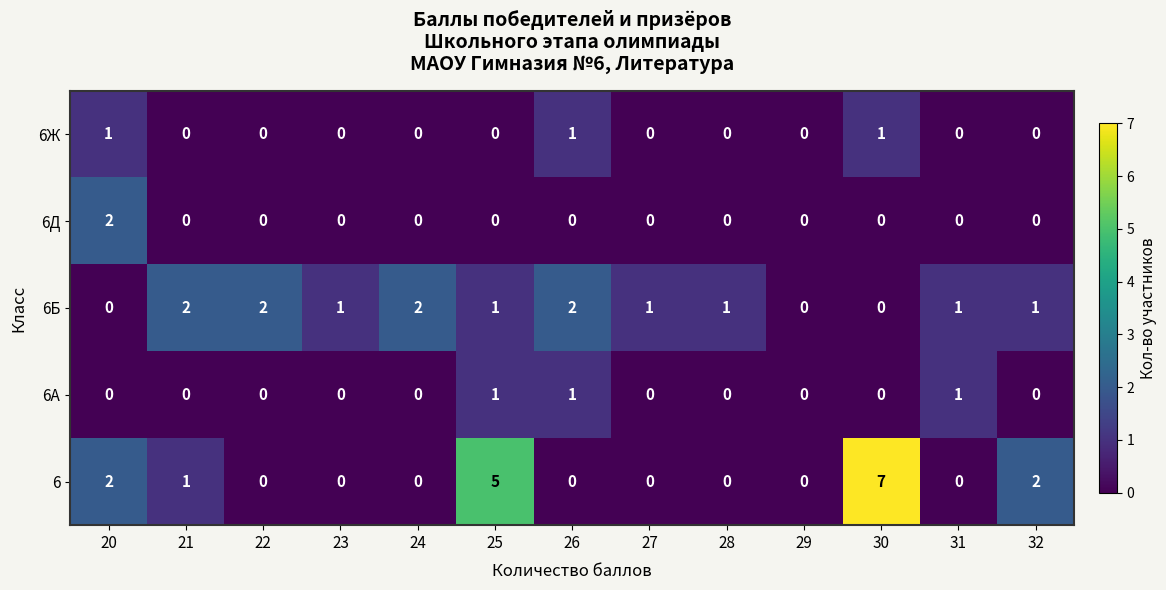

The value of 6А at 25 is 0. True or false?

False